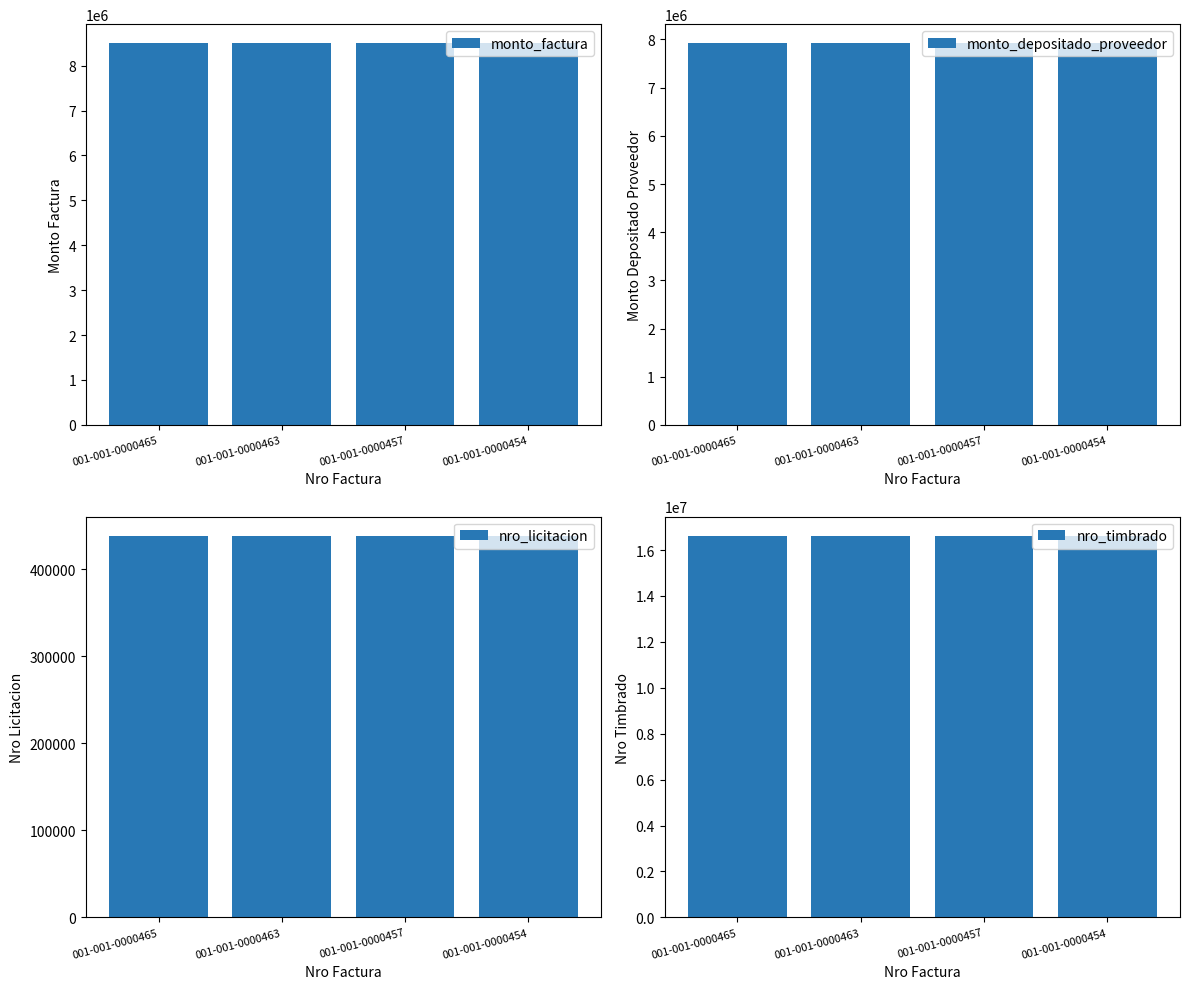

Count the number of data series in this chart.

4